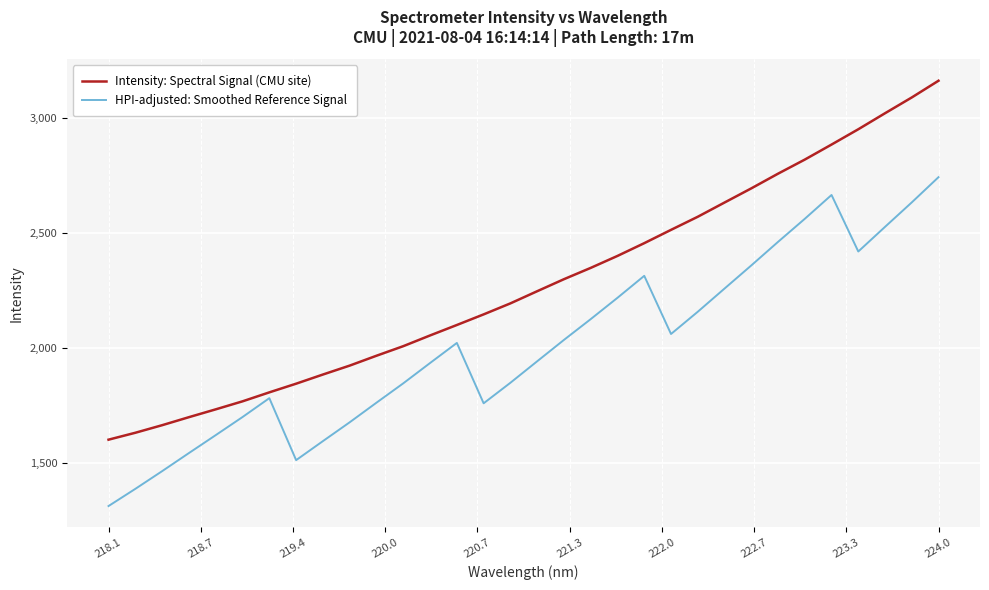

Which series has the largest total across all categories?

Intensity: Spectral Signal (CMU site)